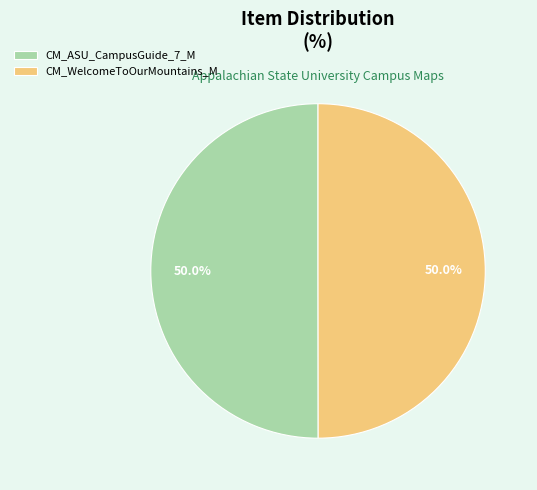

Approximately how many times larger is the value at CM_WelcomeToOurMountains_M compared to CM_ASU_CampusGuide_7_M?

1.0